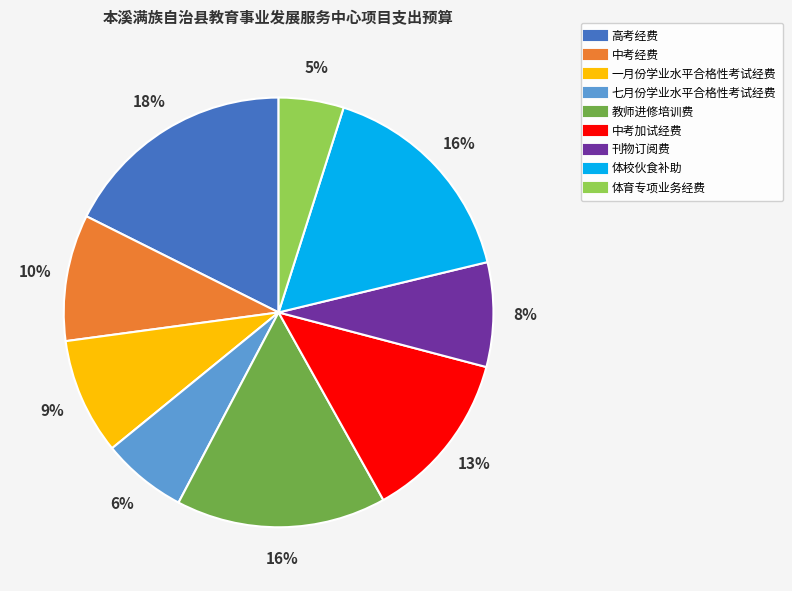

How many segments does this pie chart have?

9